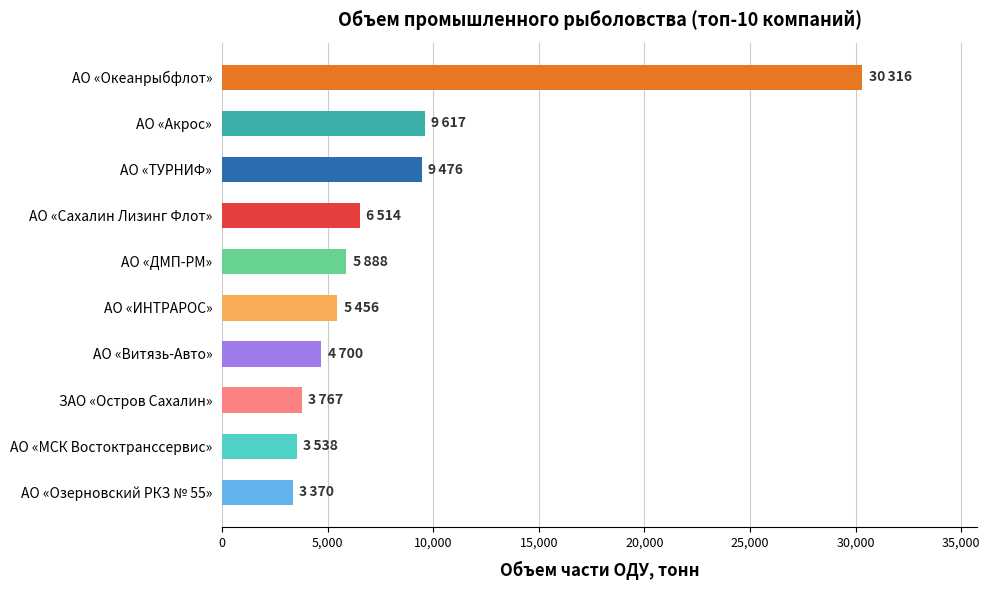

The value at АО «Акрос» is 9617.1. True or false?

True